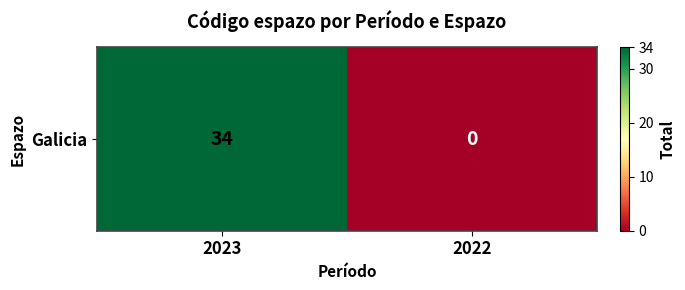

Which category has the highest value across all series?

2023